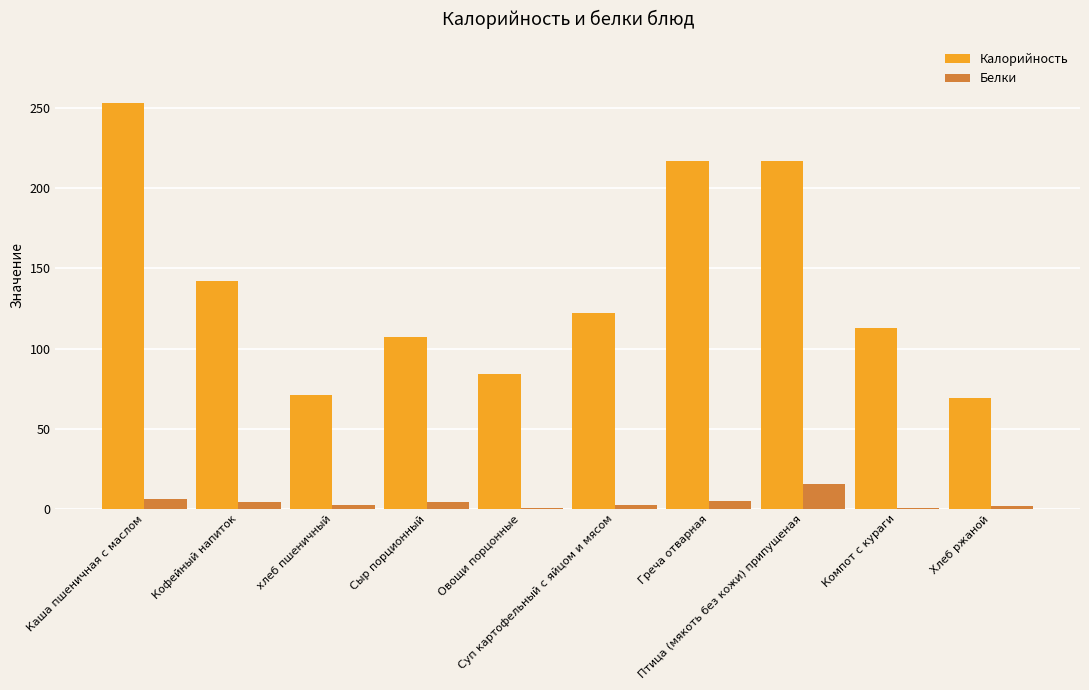

What is the sum of the Белки values at Суп картофельный с яйцом и мясом and Кофейный напиток?

6.6